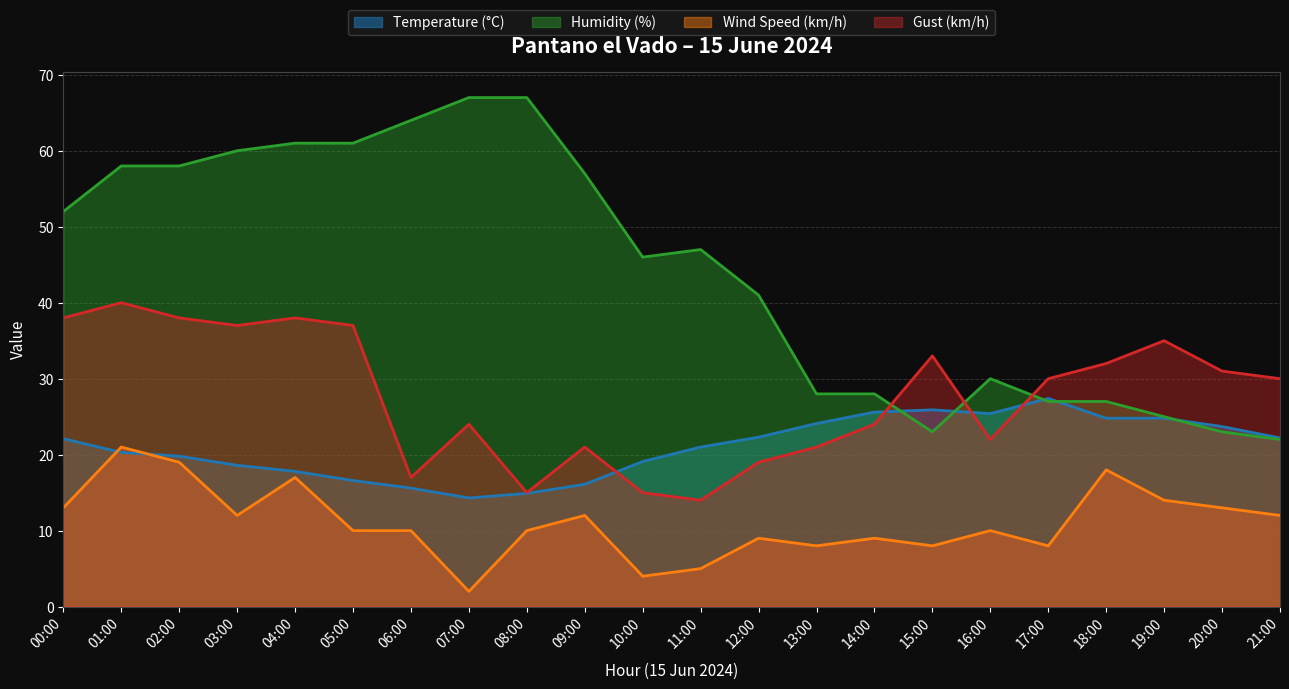

What is the minimum value for Gust (km/h)?

14.0